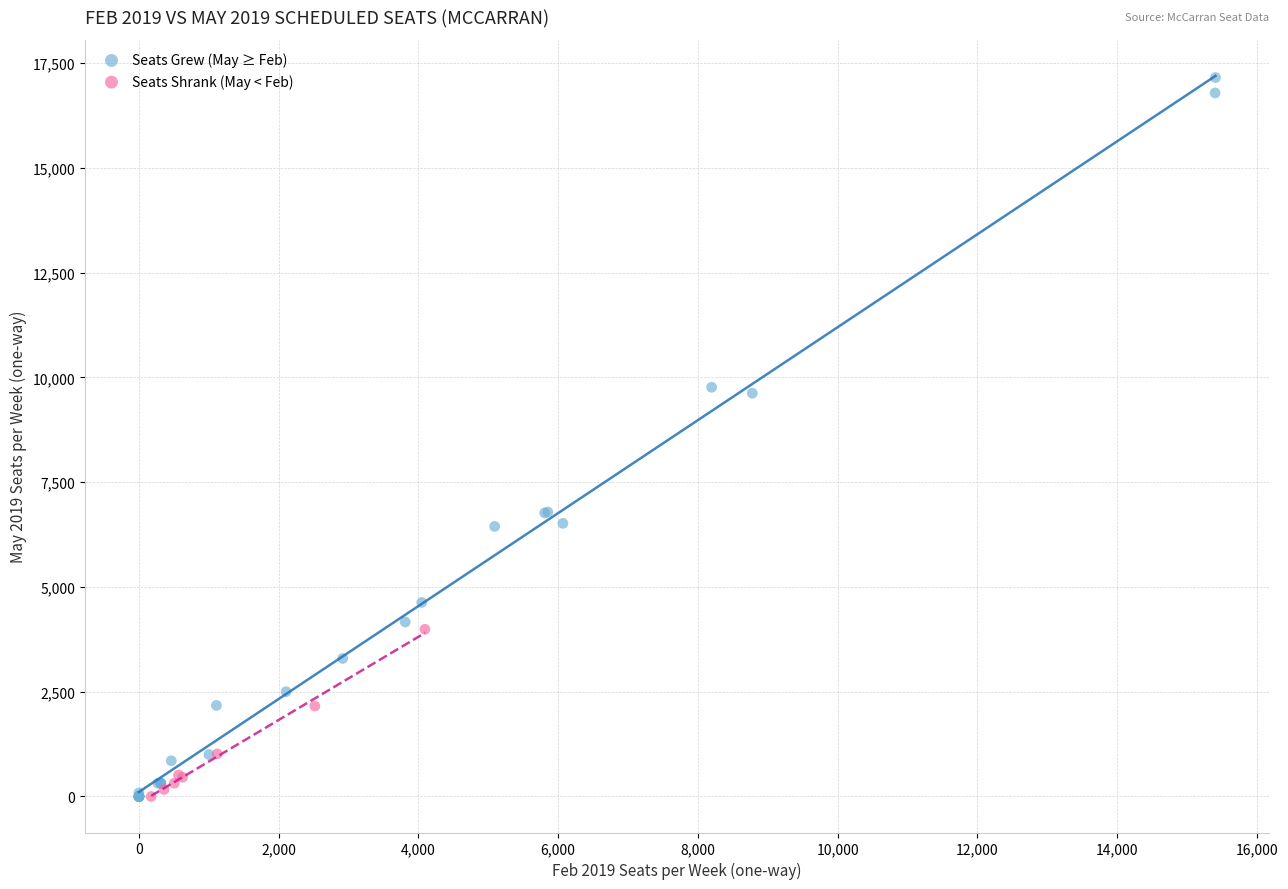

Which series has the largest Y range (max minus min)?

Seats Grew (May ≥ Feb)